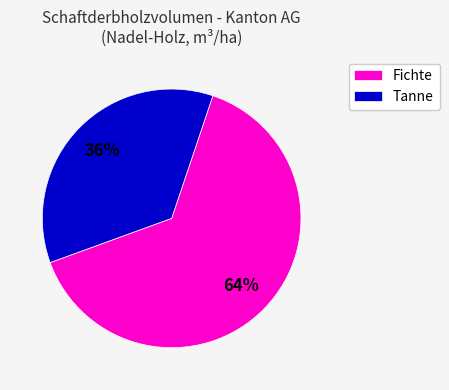

True or false: Tanne accounts for 36% of the total.

True